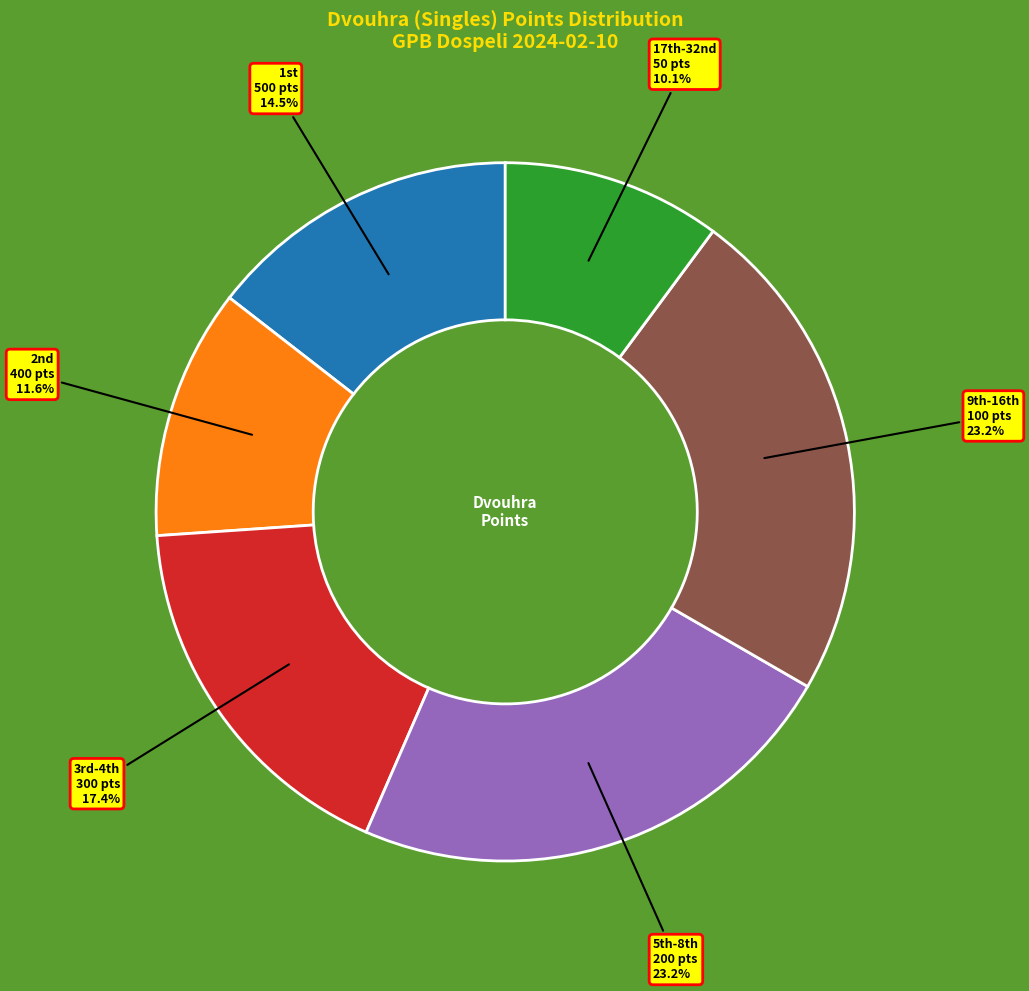

Is there a majority slice in this chart?

No